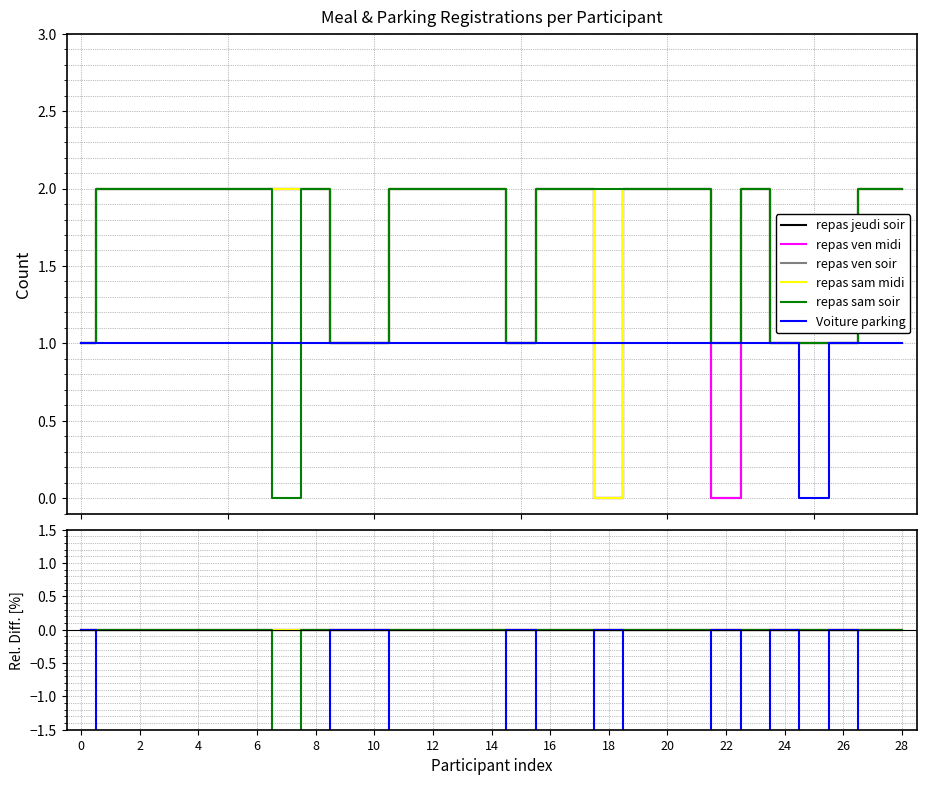

List the series in order of their peak value, highest first.

repas jeudi soir, repas ven midi, repas ven soir, repas sam midi, repas sam soir, Voiture parking